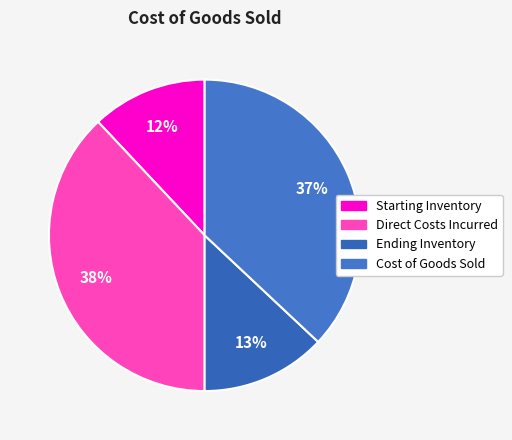

Which slice is the smallest?

Starting Inventory